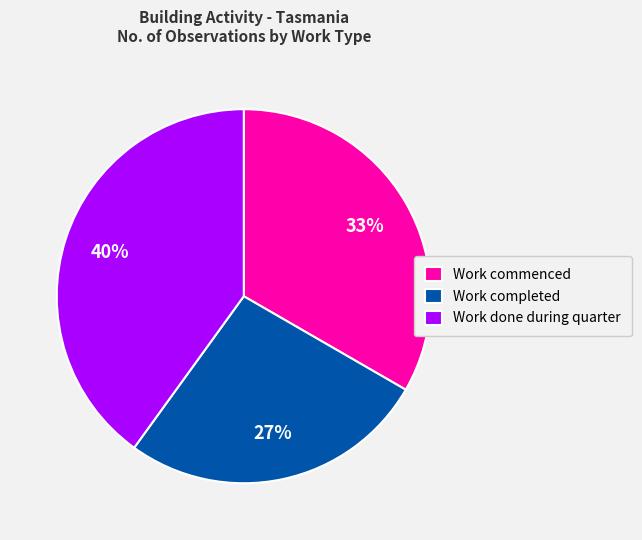

Which has a higher value, Work done during quarter or Work commenced?

Work done during quarter